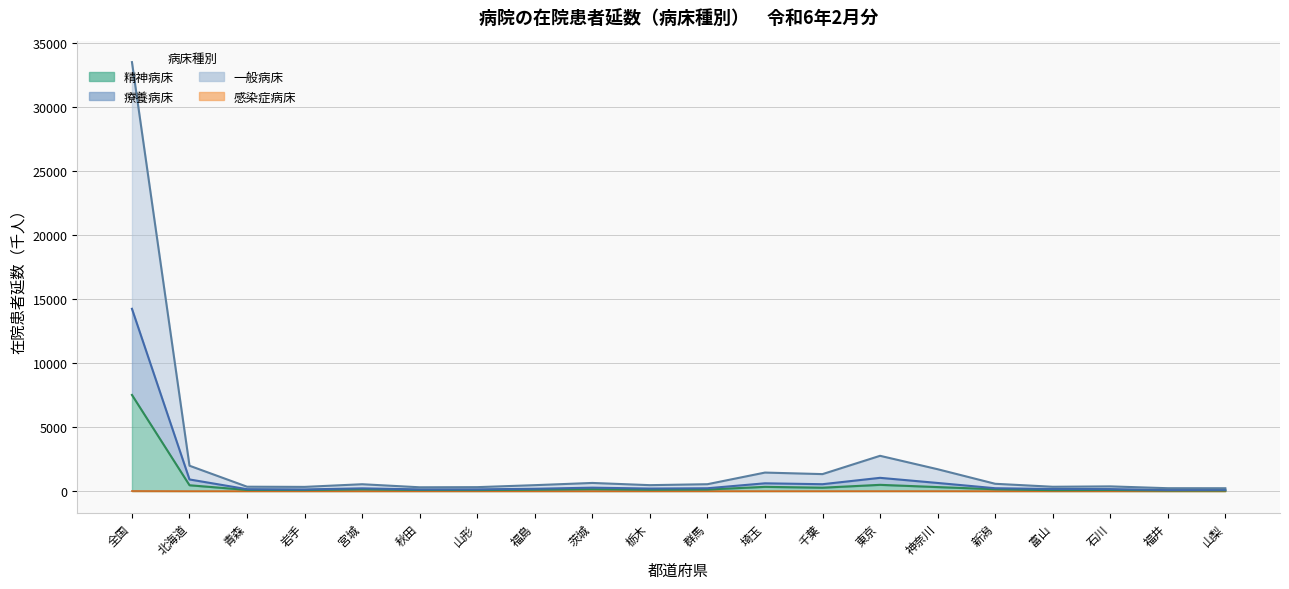

Which label corresponds to the largest value in the chart?

全国